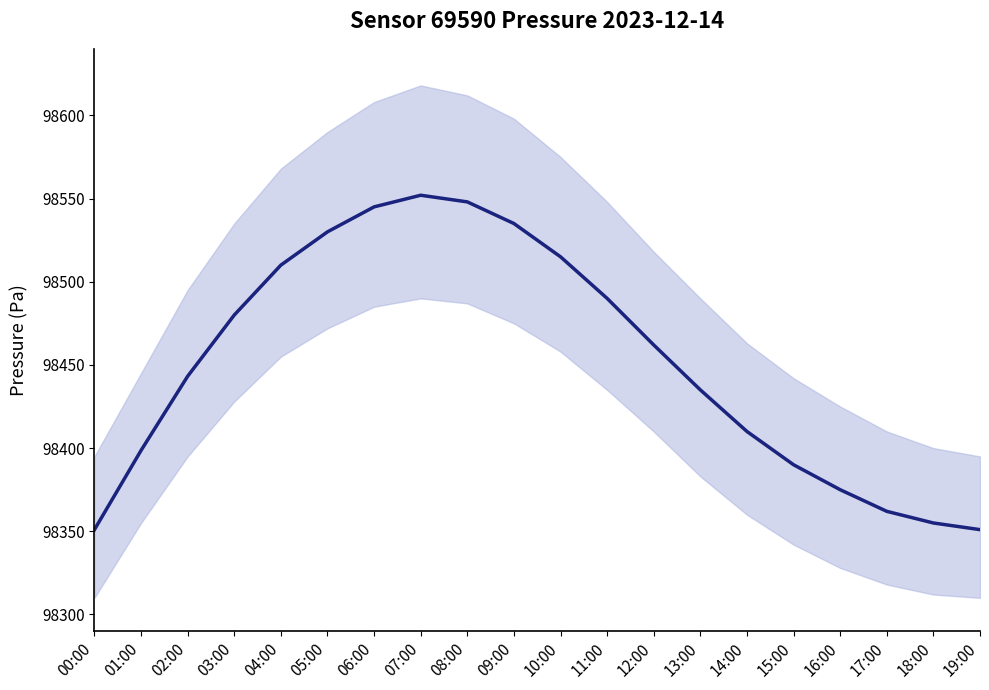

What is the greatest value displayed?

98552.0